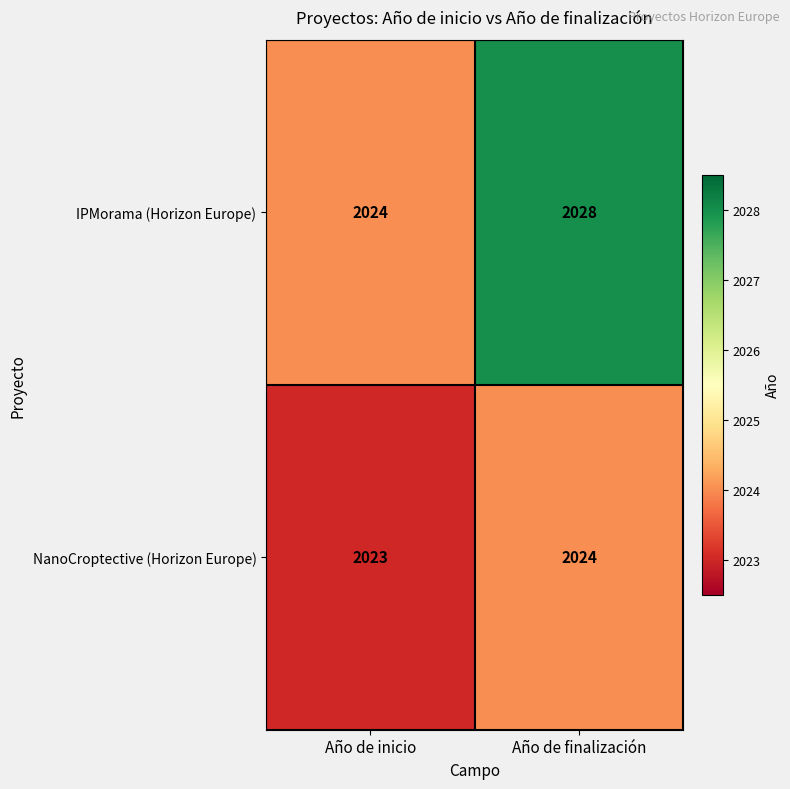

True or false: IPMorama (Horizon Europe) has a value of 3131 at Año de finalización.

False